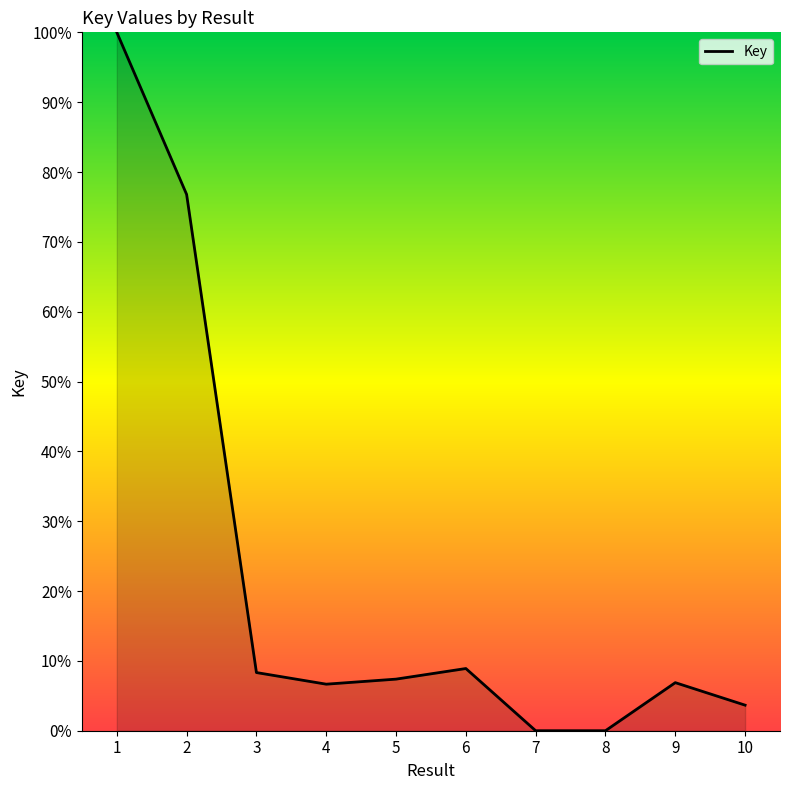

What is the change in value from 5 to 7?

-7.4